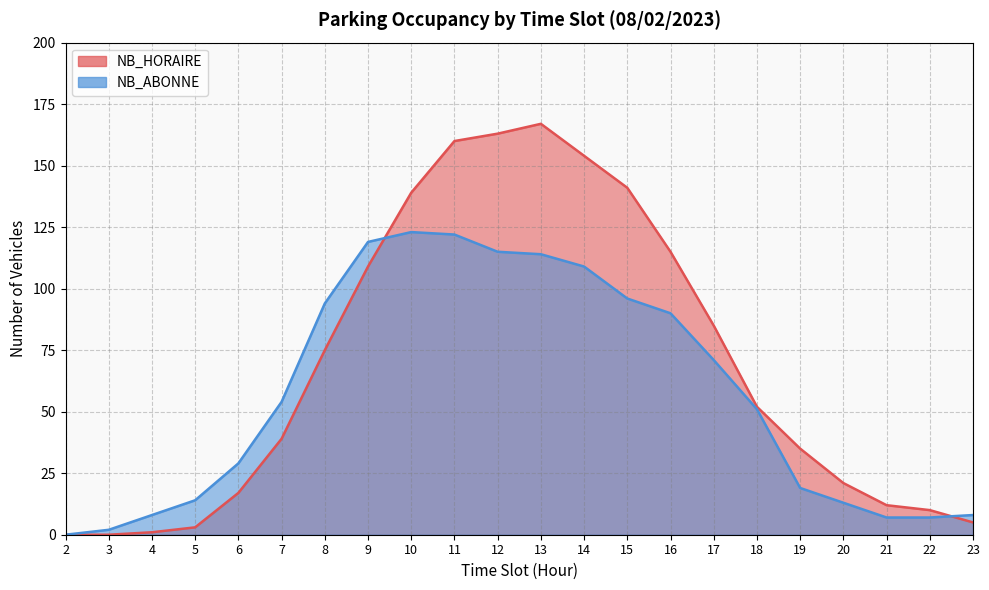

What is the maximum value shown in the chart?

167